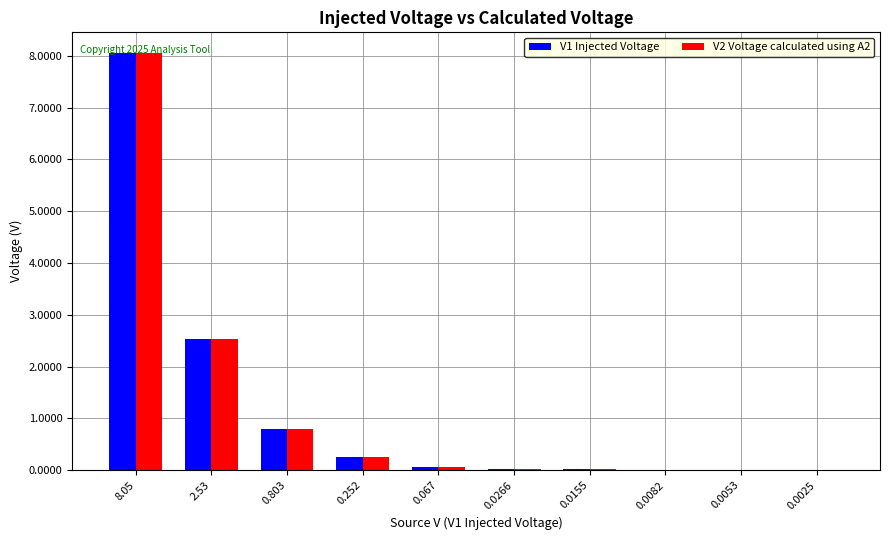

Is it true that V1 Injected Voltage equals 0.1 at 0.067?

True